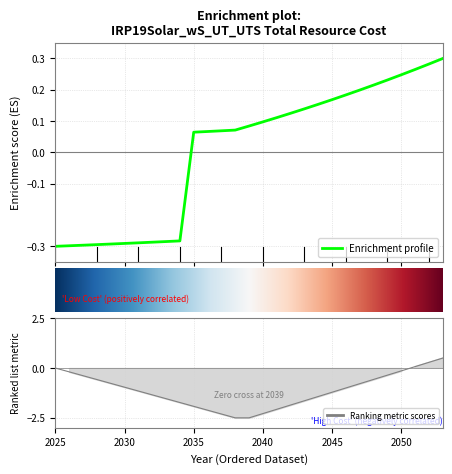

Reading right to left, extract all data points from this chart.

0.3	0.3	0.3	0.2	0.2	0.2	0.2	0.2	0.2	0.2	0.1	0.1	0.1	0.1	0.1	0.1	0.1	0.1	0.1	-0.3	-0.3	-0.3	-0.3	-0.3	-0.3	-0.3	-0.3	-0.3	-0.3